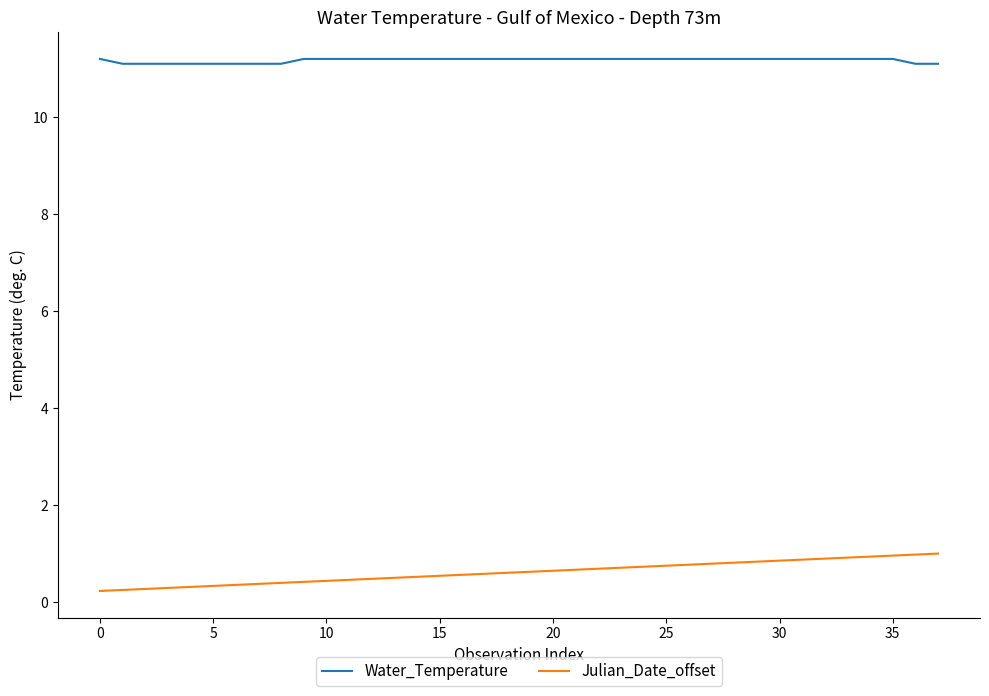

Does the chart display data point markers on the line(s)?

No